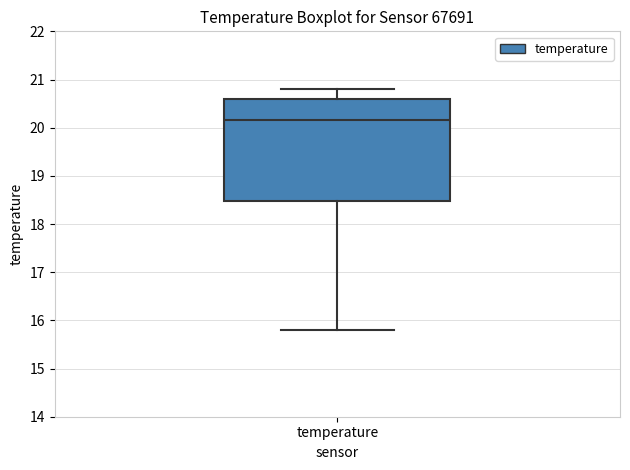

Where is the upper edge of the box for temperature on the y-axis? The values are not printed on the chart, so give them approximately, as read against the axis.

20.6